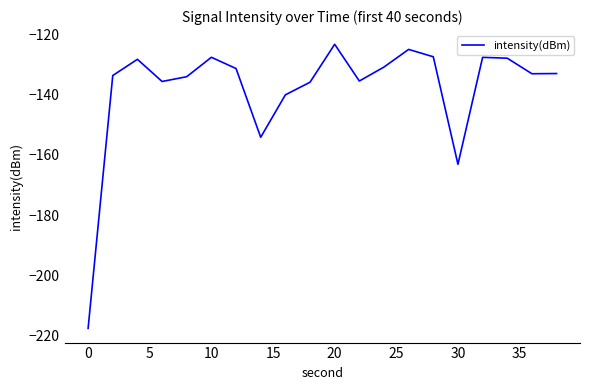

What is the difference between the maximum and minimum values?

94.5